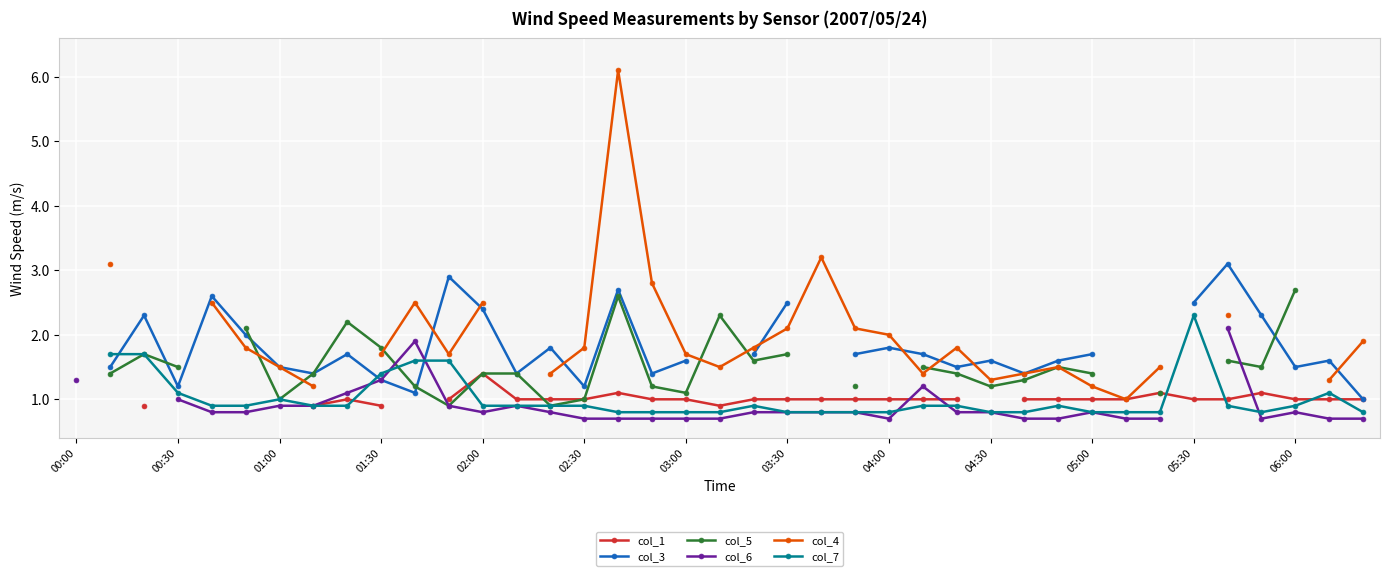

What are all the series names shown in the legend?

col_1, col_3, col_5, col_6, col_4, col_7